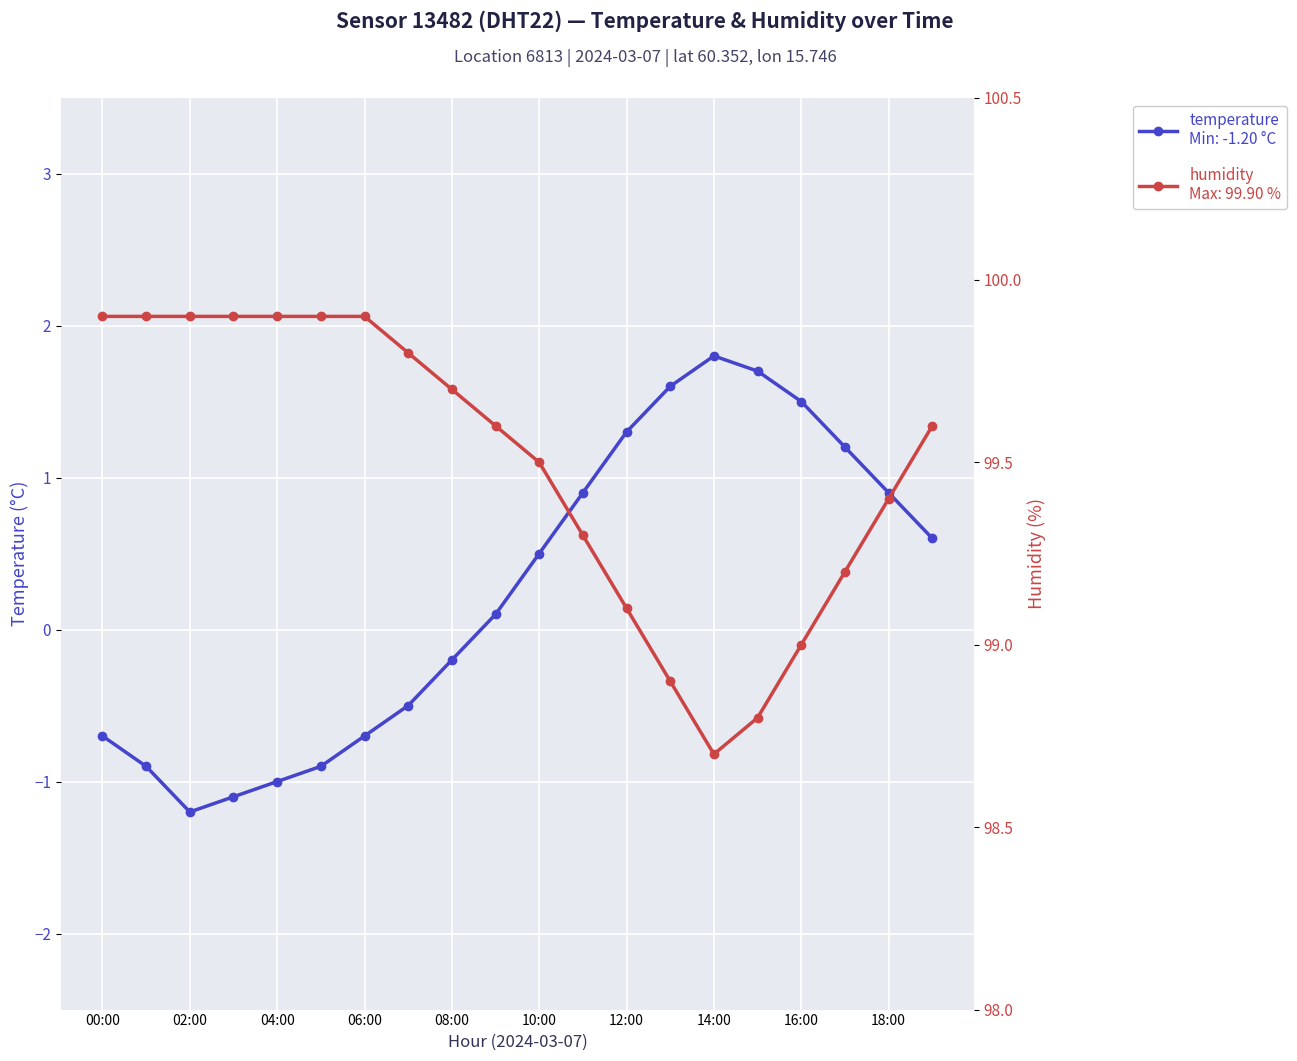

Which series changed the most between 12 and 13?

temperature